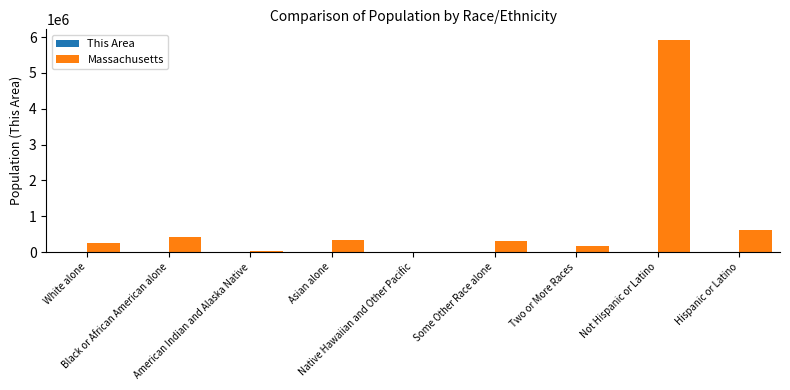

What is the sum of the Massachusetts values at Black or African American alone and Asian alone?

784166